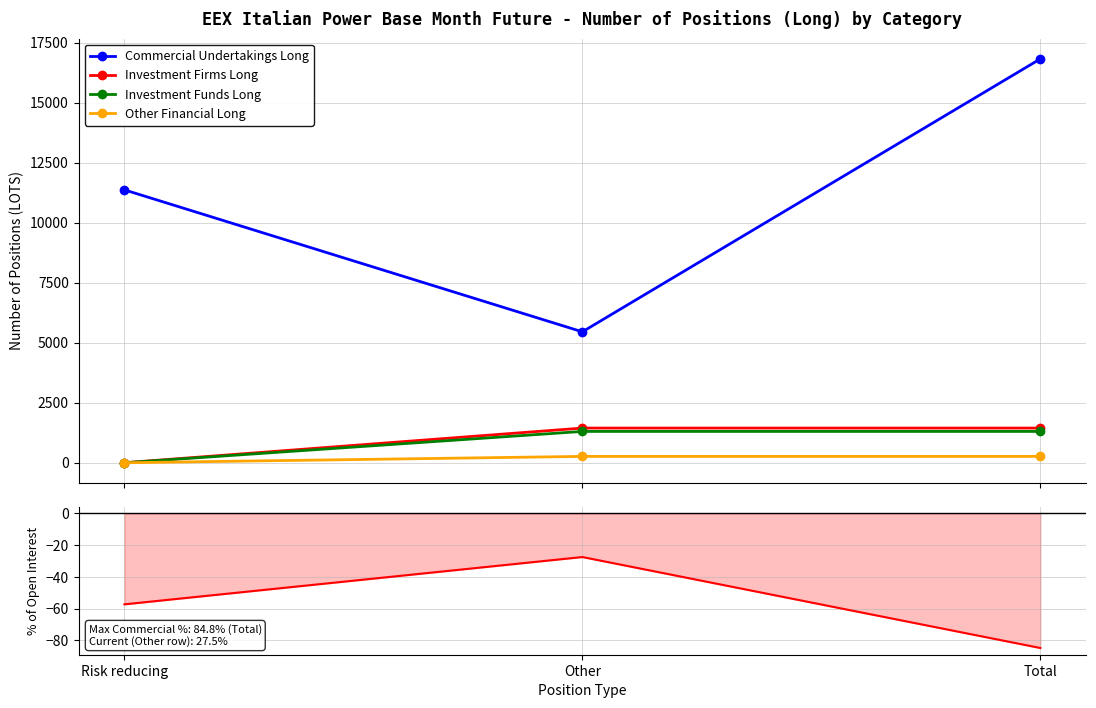

True or false: Commercial Undertakings Long has a value of 5454.1 at Other.

True